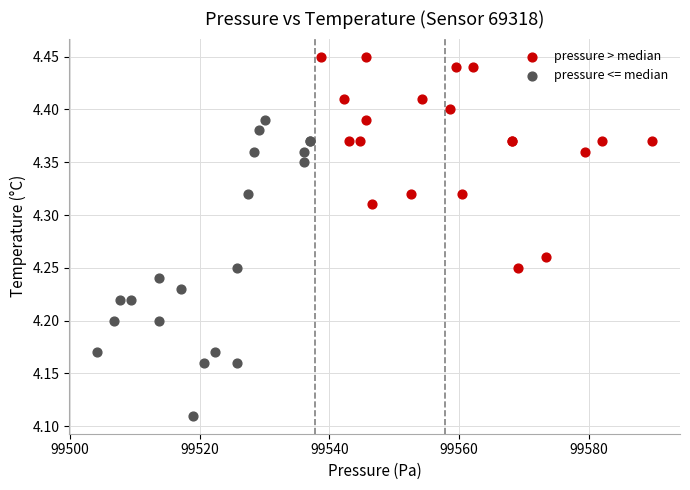

Which series contains the highest Y value?

pressure > median